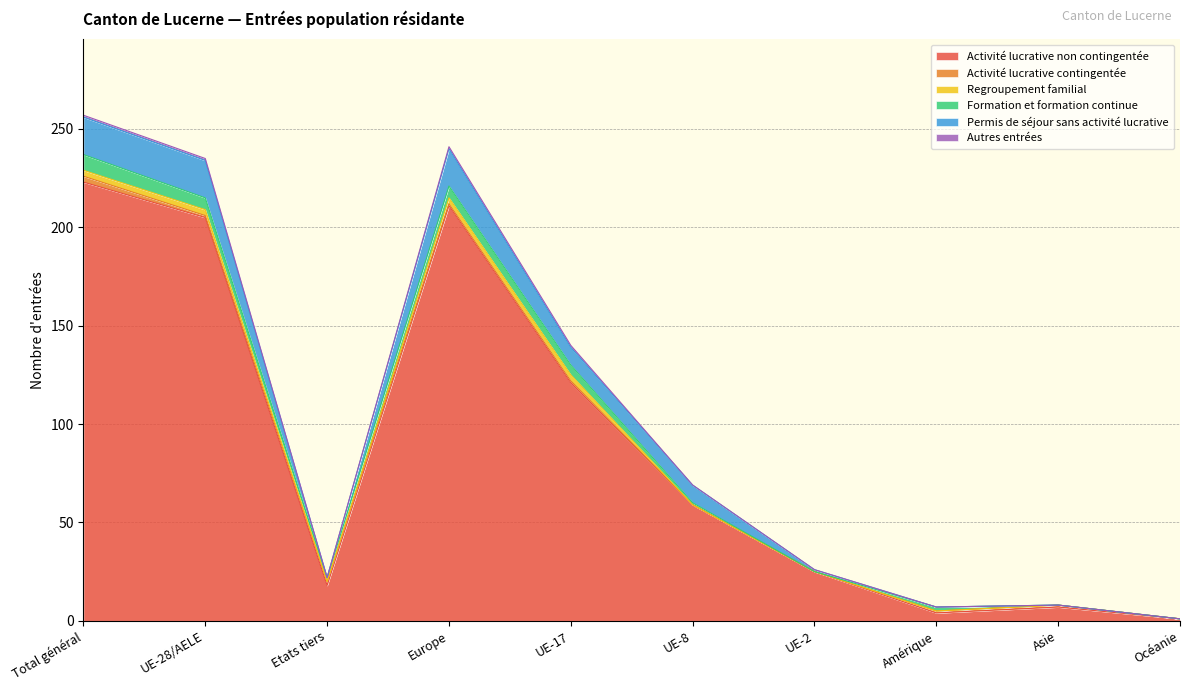

In Permis de séjour sans activité lucrative, how many points are lower than both neighbors (excluding endpoints)?

1